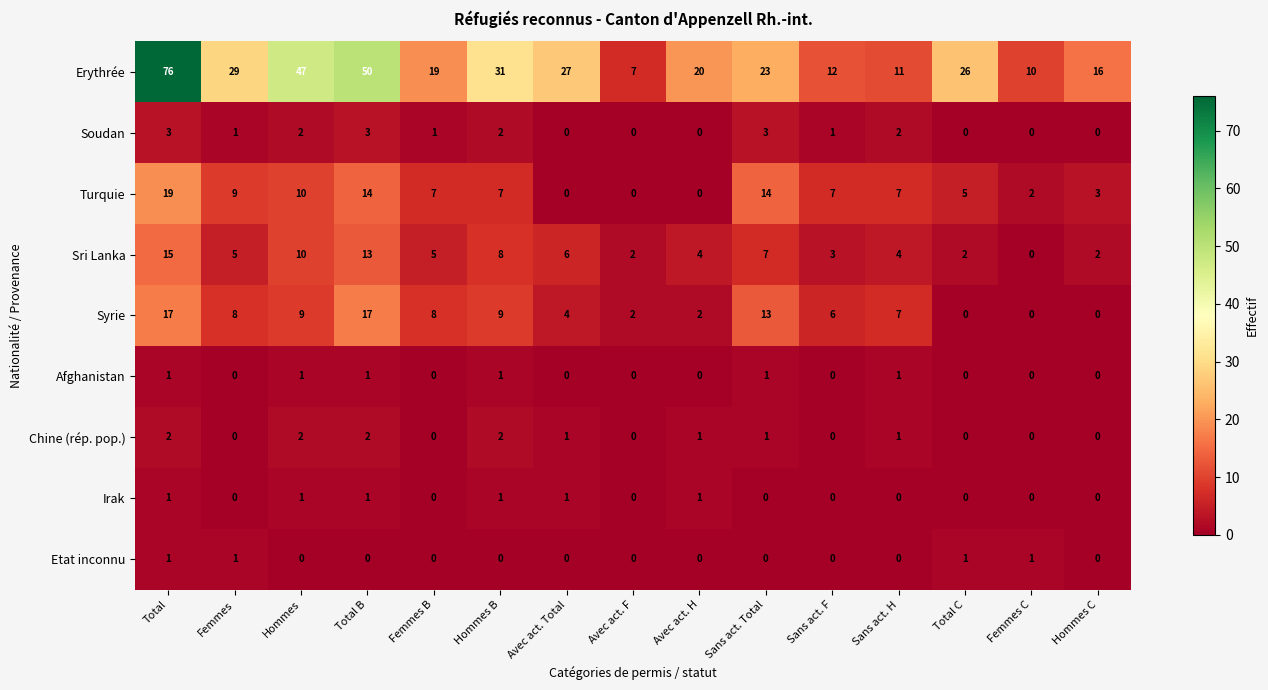

Count the number of categories in the chart.

15